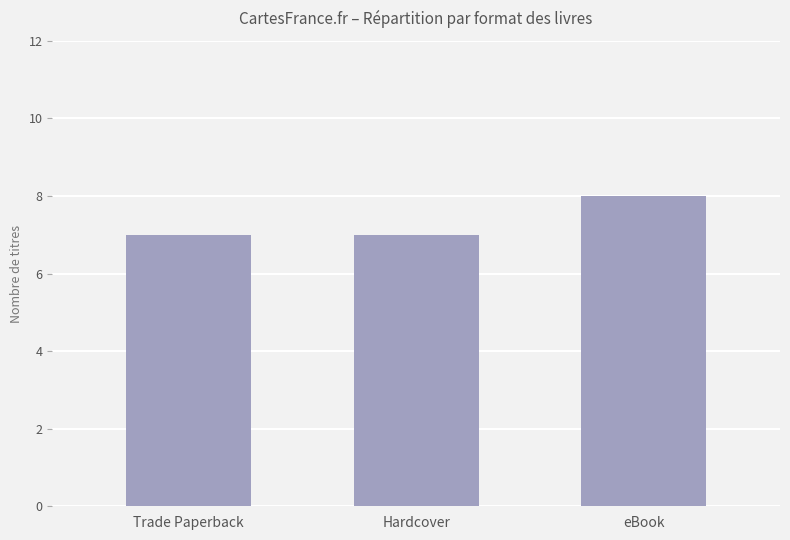

Reading right to left, transcribe all the data shown in this chart.

8	7	7